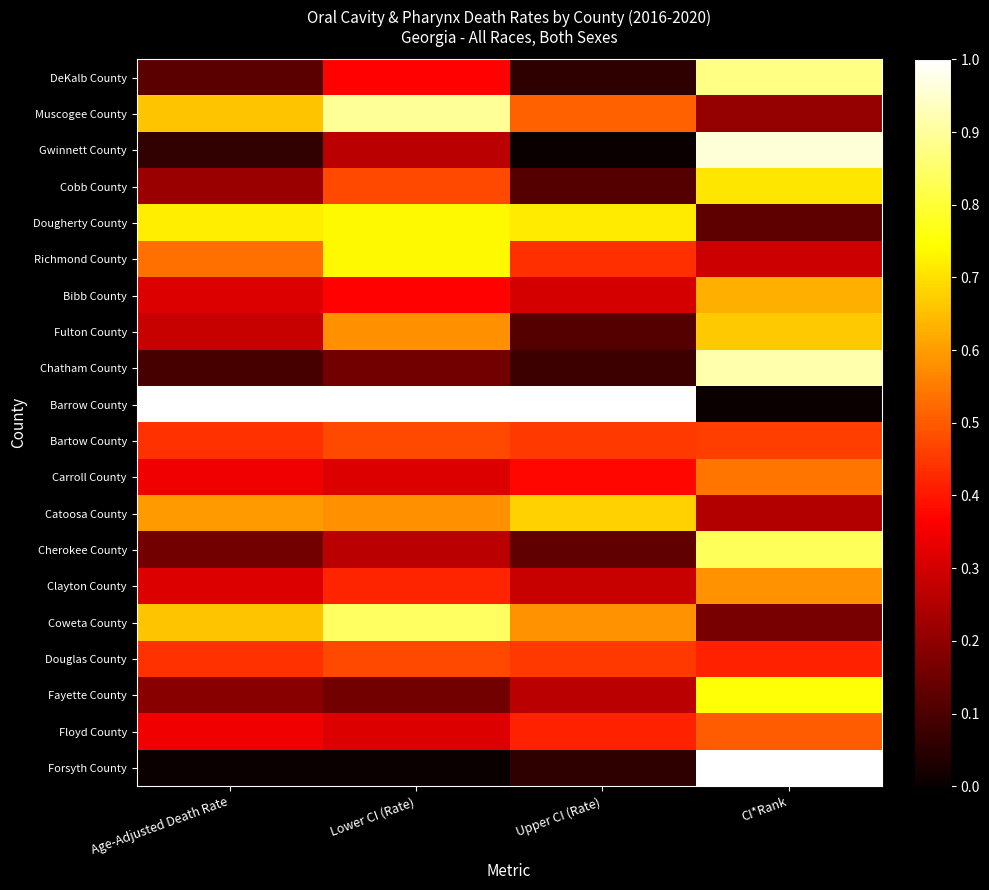

How many data points does each series have?

4